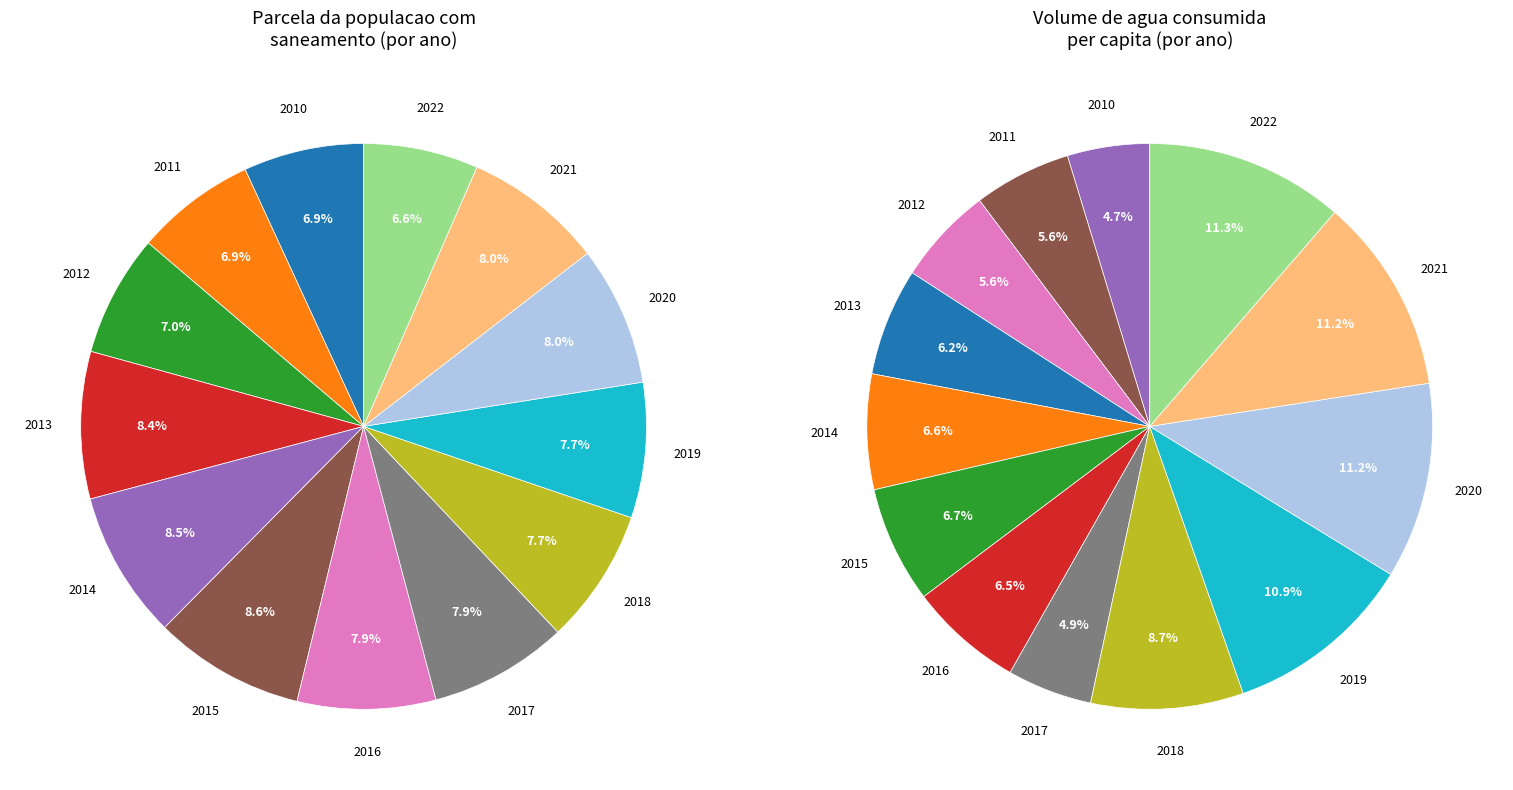

Is there any slice that represents more than half of the pie?

No